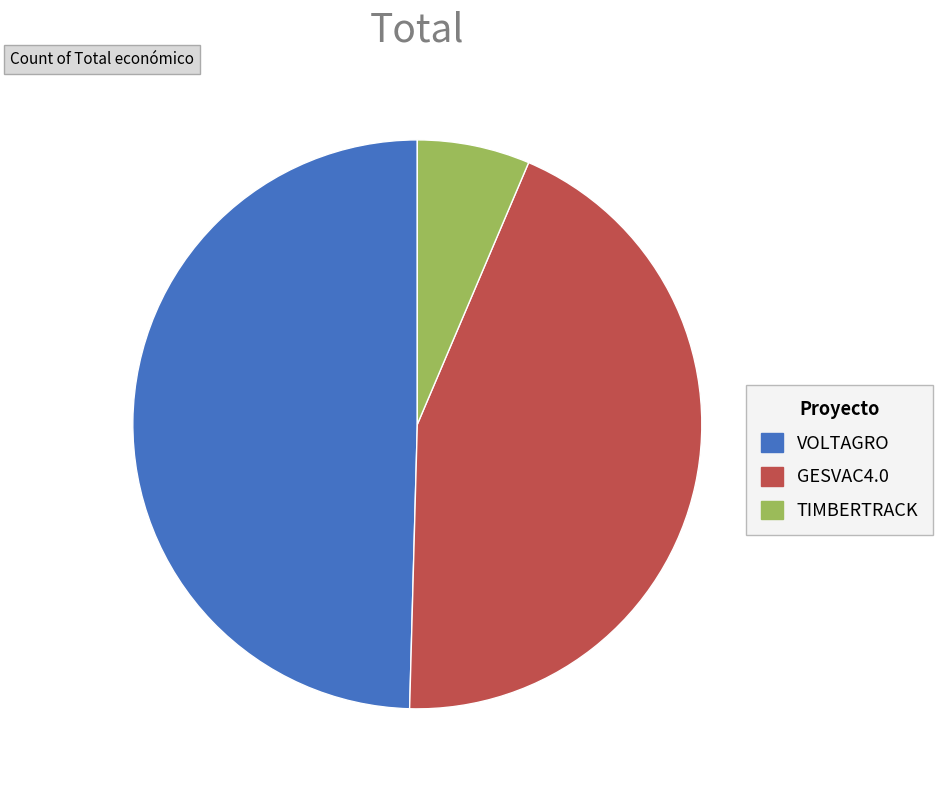

What is the smallest slice in the pie chart?

TIMBERTRACK